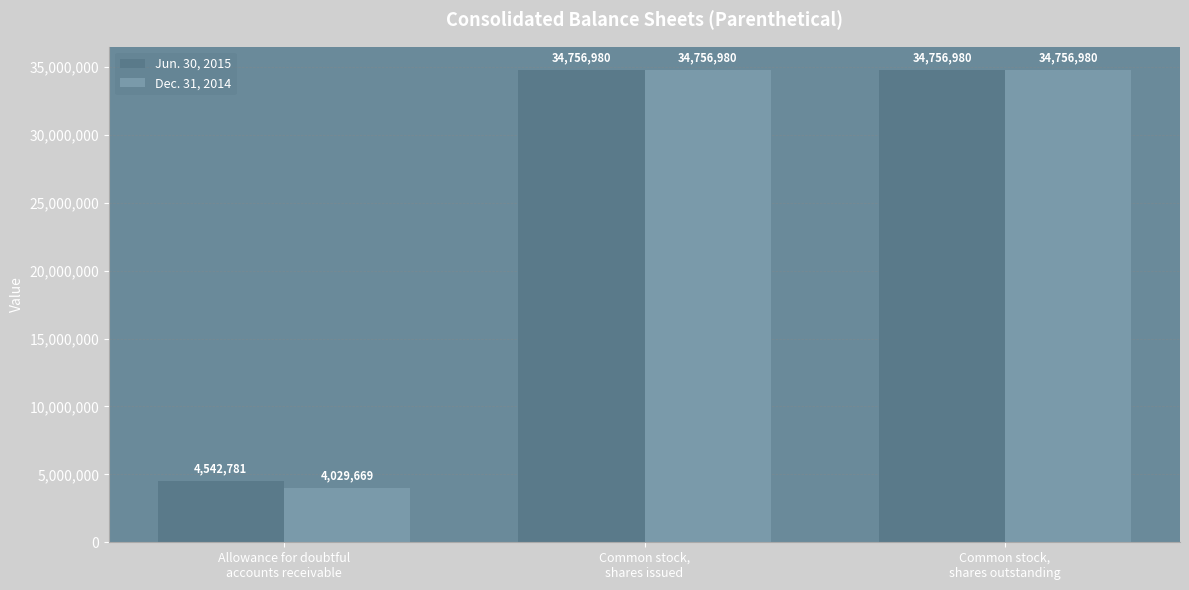

What is the sum of the Jun. 30, 2015 values at Common stock,
shares outstanding and Allowance for doubtful
accounts receivable?

39299761